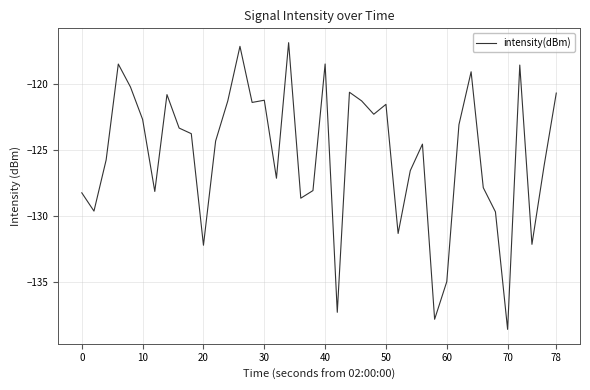

What is the minimum value shown in the chart?

-138.6